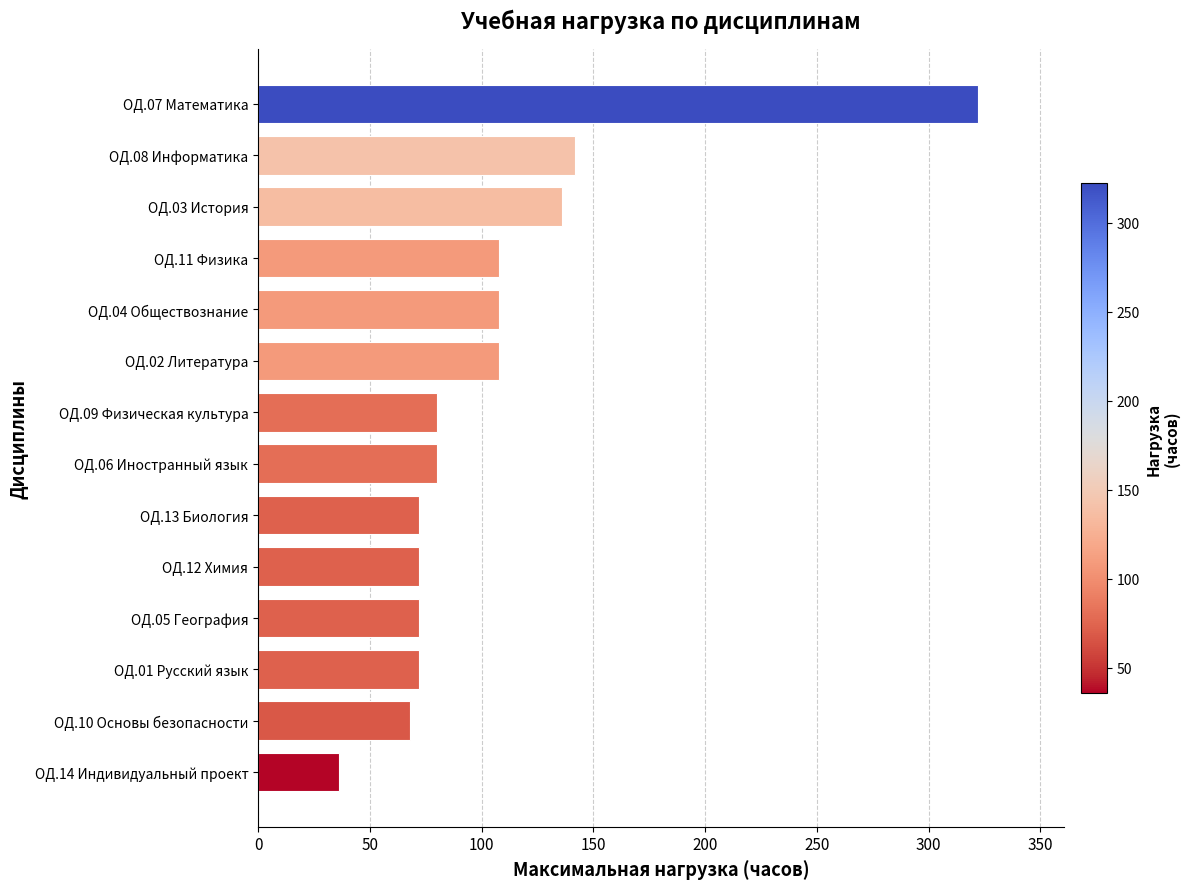

Is it true that the value at ОД.02 Литература is 38?

False